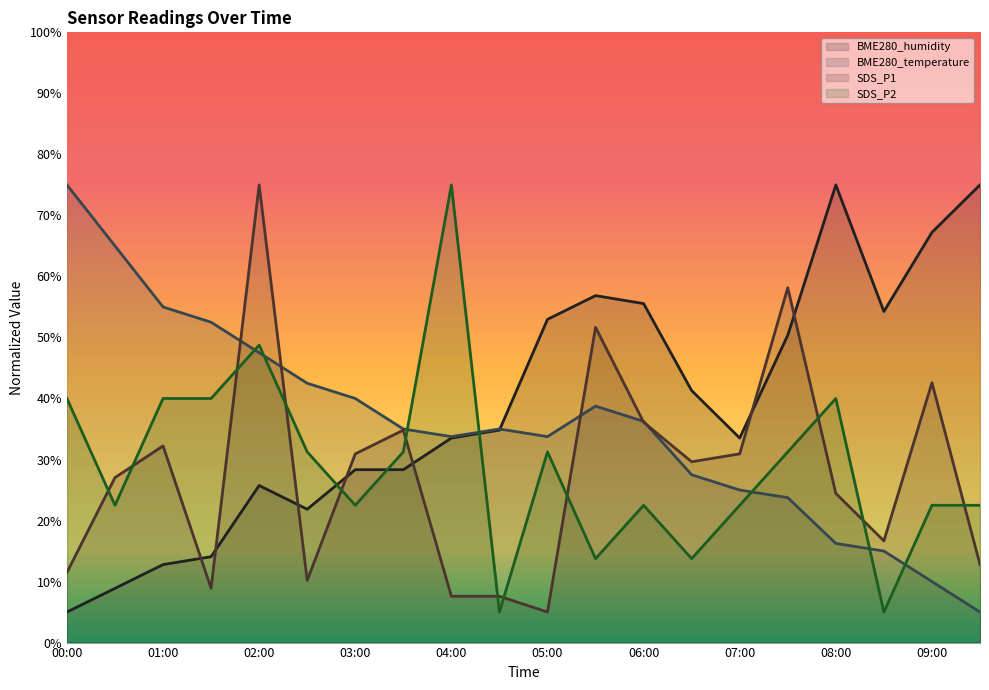

At which label does SDS_P2 reach its minimum?

04:30